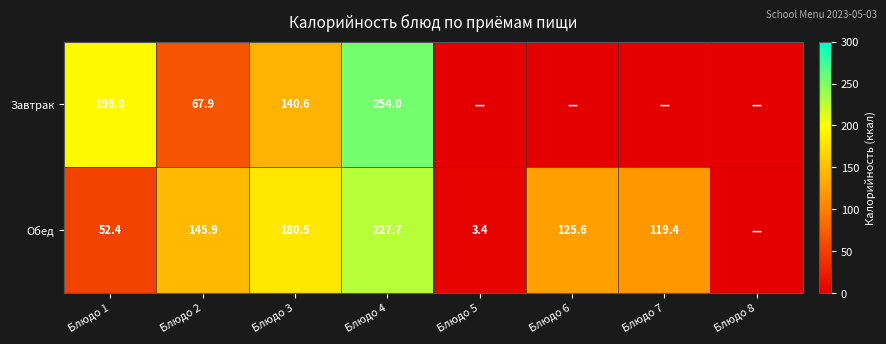

Count the number of data series in this chart.

2